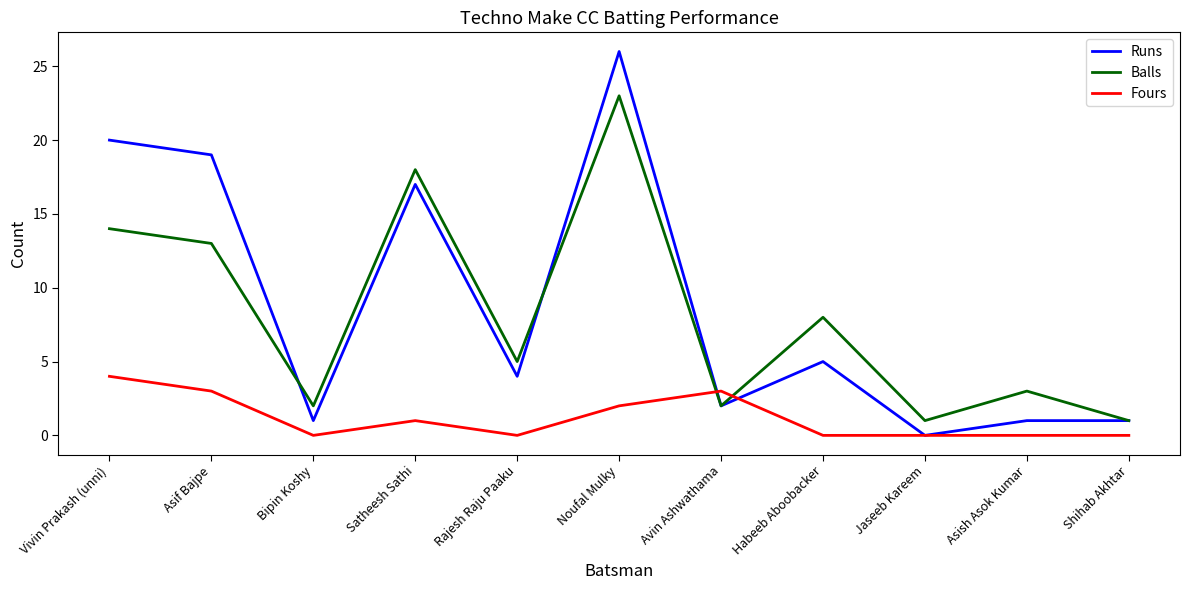

Which series has the largest range (max minus min)?

Runs